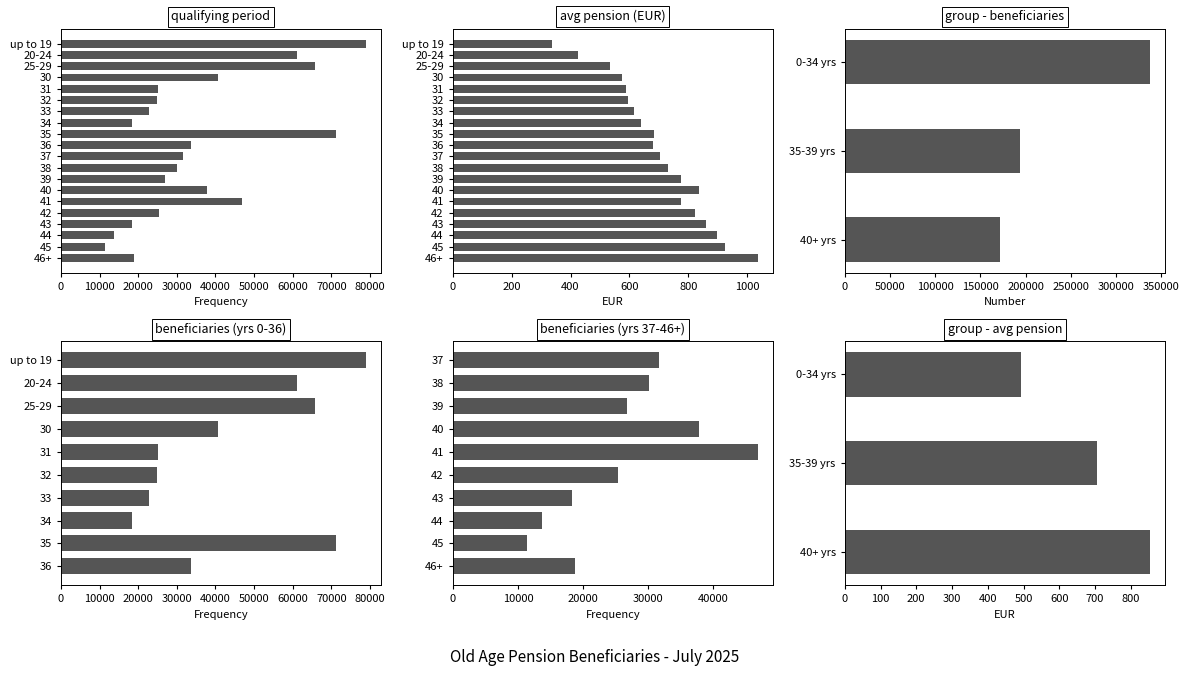

What is the maximum value for Number of beneficiaries?

78908.0